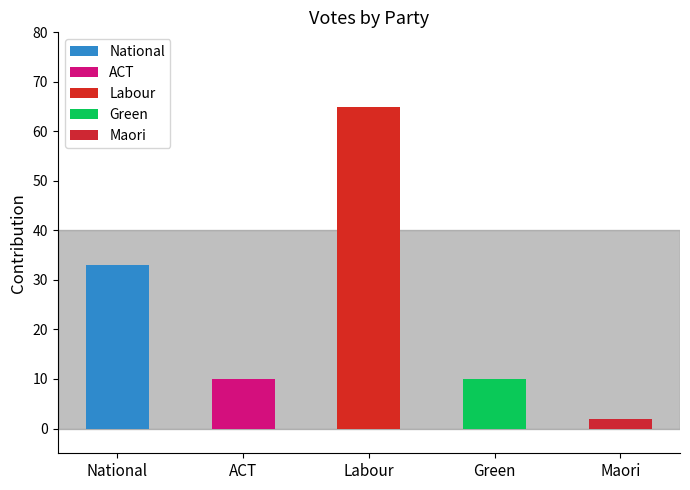

What are all the series names shown in the legend?

National, ACT, Labour, Green, Maori